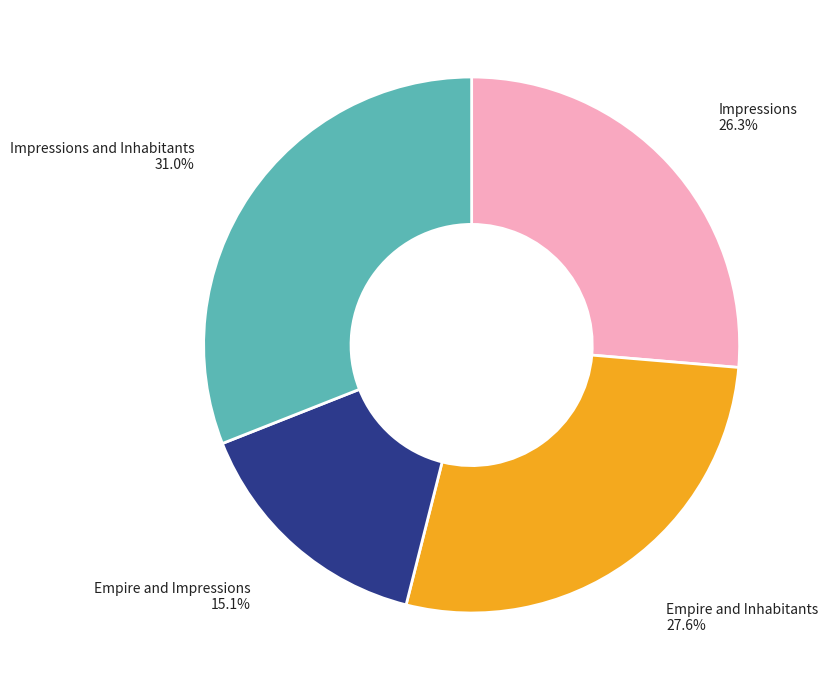

Does any single category account for the majority?

No